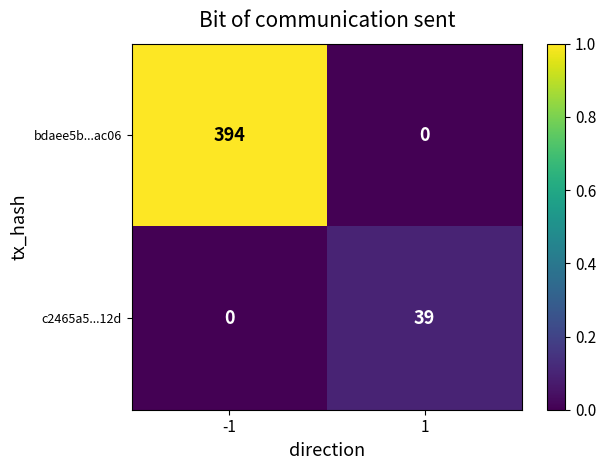

What is the average value of the bdaee5b...ac06 series?

197